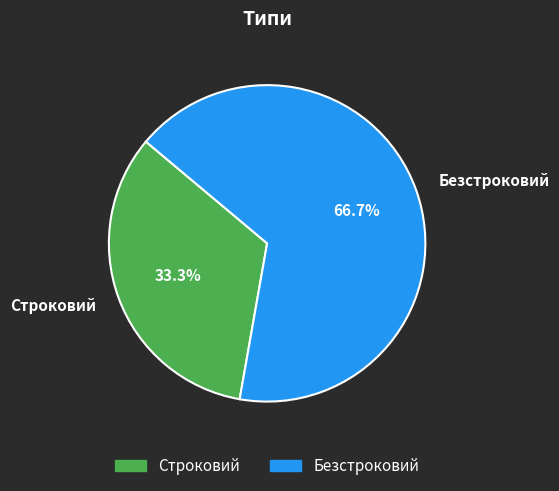

Approximately how many times larger is the value at Безстроковий compared to Строковий?

2.0